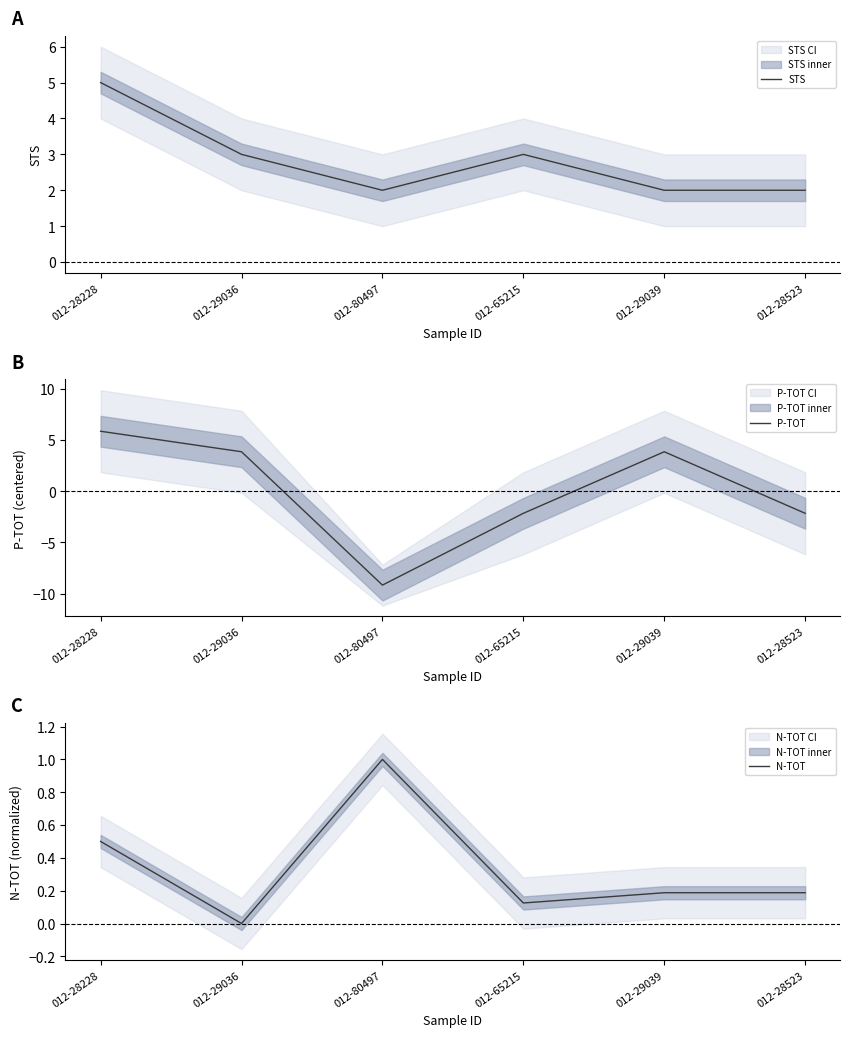

What is the sum of all N-TOT values?

2.0